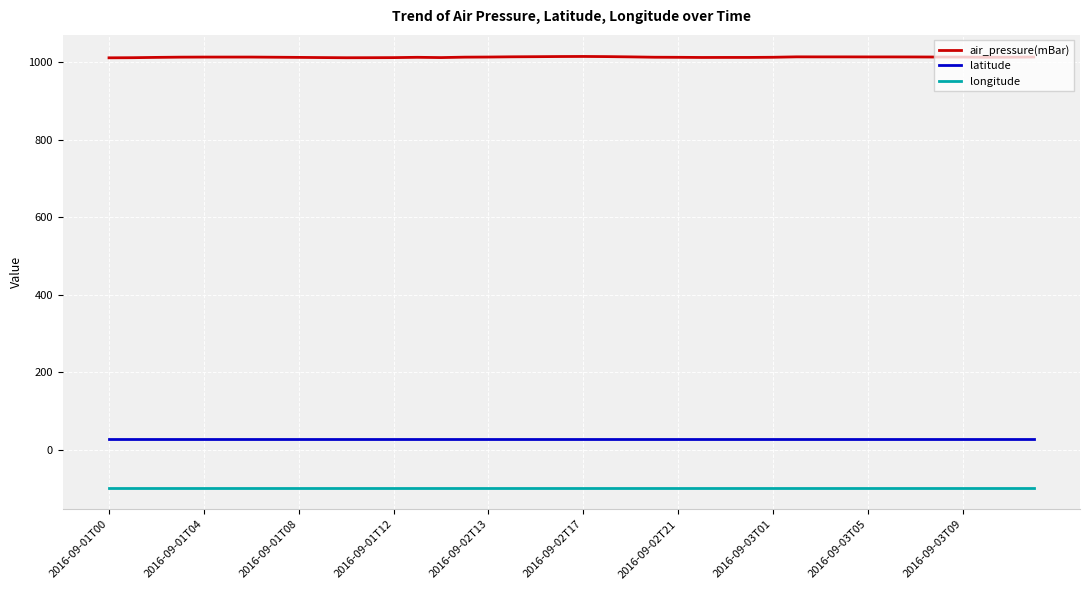

Which series has the widest spread of values?

air_pressure(mBar)